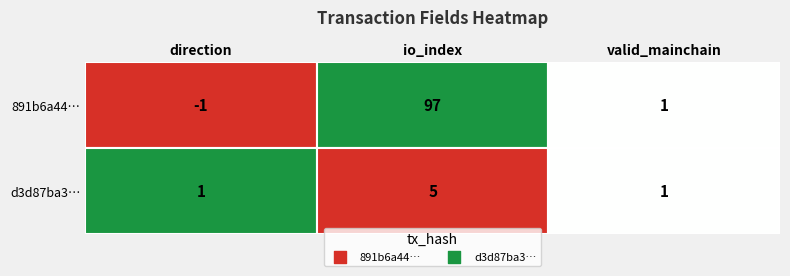

Read the tx2_values value at direction.

1